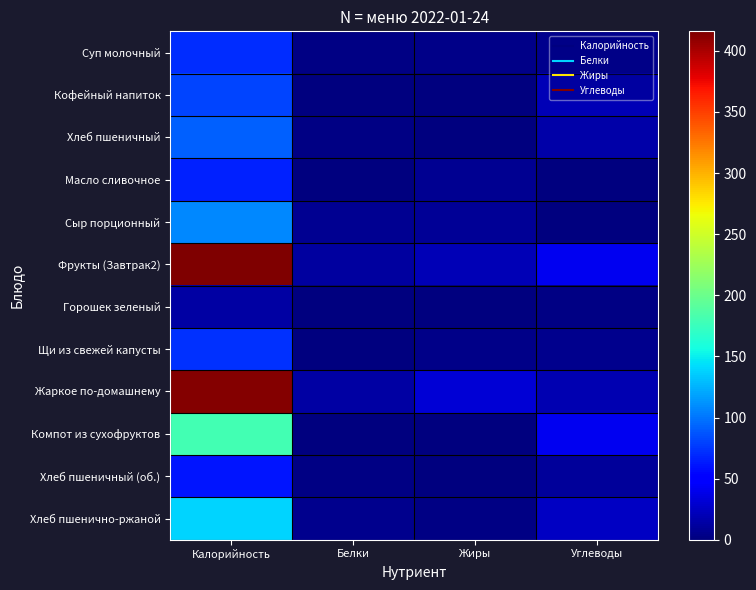

Reading left to right, transcribe all the data shown in this chart.

Суп молочный: Калорийность=71	Белки=3	Жиры=4	Углеводы=6
Кофейный напиток: Калорийность=80	Белки=0	Жиры=0	Углеводы=20
Хлеб пшеничный: Калорийность=91	Белки=2	Жиры=1	Углеводы=15
Масло сливочное: Калорийность=66	Белки=0	Жиры=7	Углеводы=0
Сыр порционный: Калорийность=108	Белки=7	Жиры=9	Углеводы=0
Фрукты (Завтрак2): Калорийность=416	Белки=12	Жиры=21	Углеводы=41
Горошек зеленый: Калорийность=13	Белки=1	Жиры=0	Углеводы=2
Щи из свежей капусты: Калорийность=72	Белки=1	Жиры=4	Углеводы=6
Жаркое по-домашнему: Калорийность=414	Белки=13	Жиры=32	Углеводы=18
Компот из сухофруктов: Калорийность=179	Белки=1	Жиры=0	Углеводы=42
Хлеб пшеничный (об.): Калорийность=61	Белки=2	Жиры=1	Углеводы=10
Хлеб пшенично-ржаной: Калорийность=139	Белки=5	Жиры=2	Углеводы=25